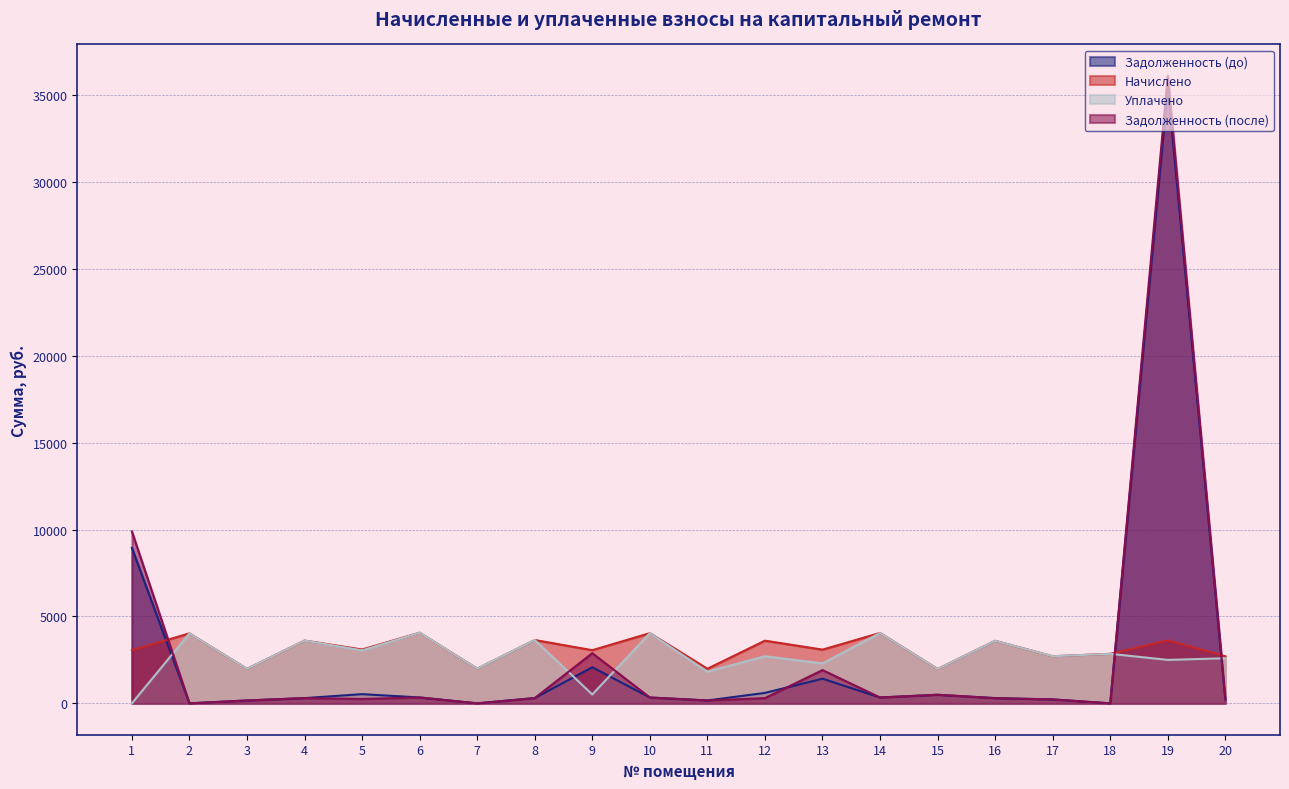

At which category is the sum across all series the highest?

19